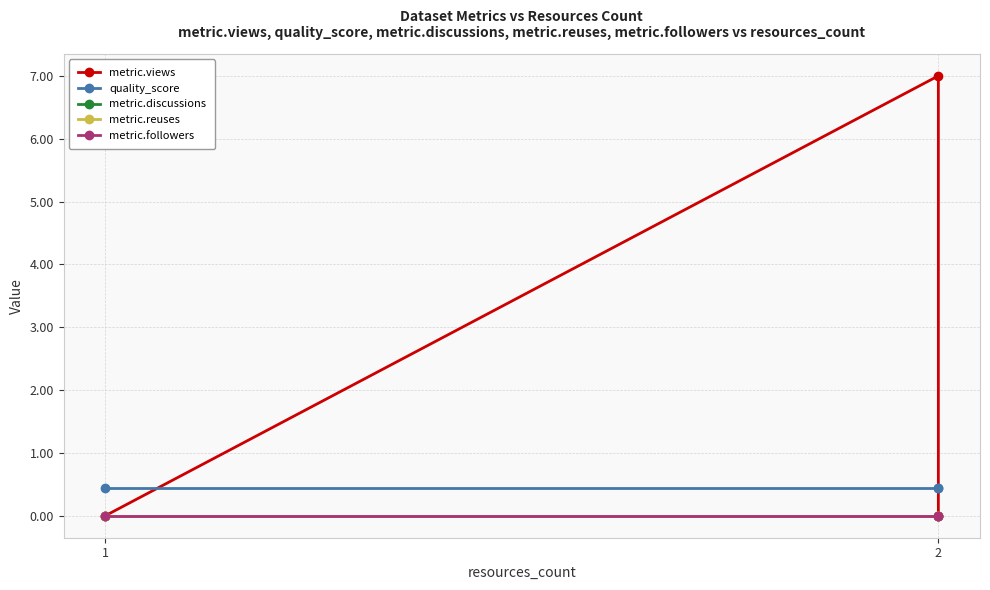

What is the spread (max minus min) of values at 1?

0.4